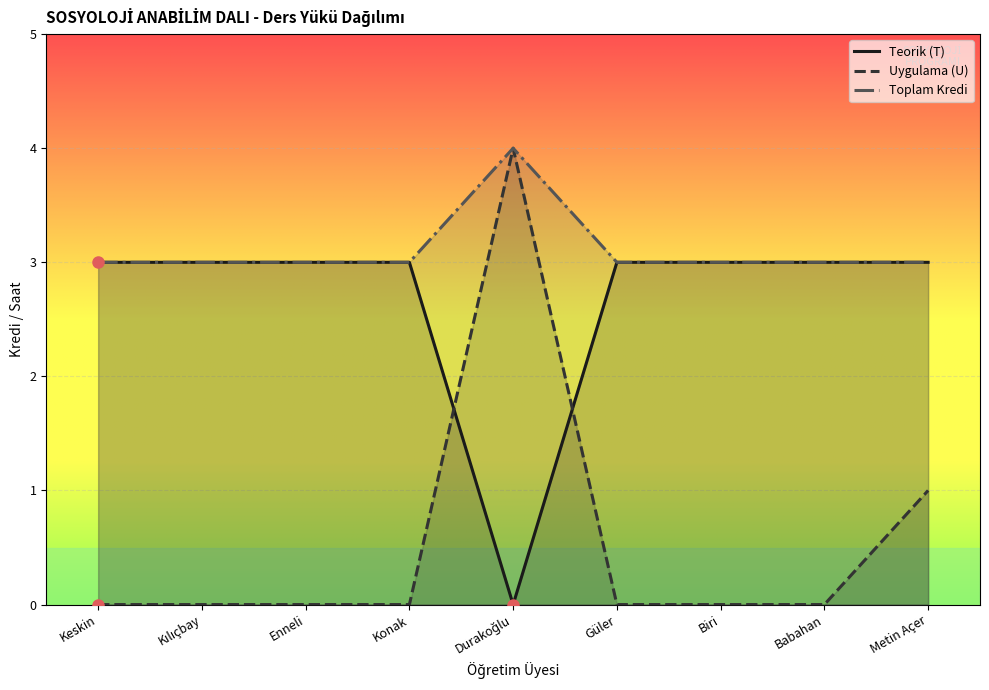

At how many categories does at least one series exceed 0?

9